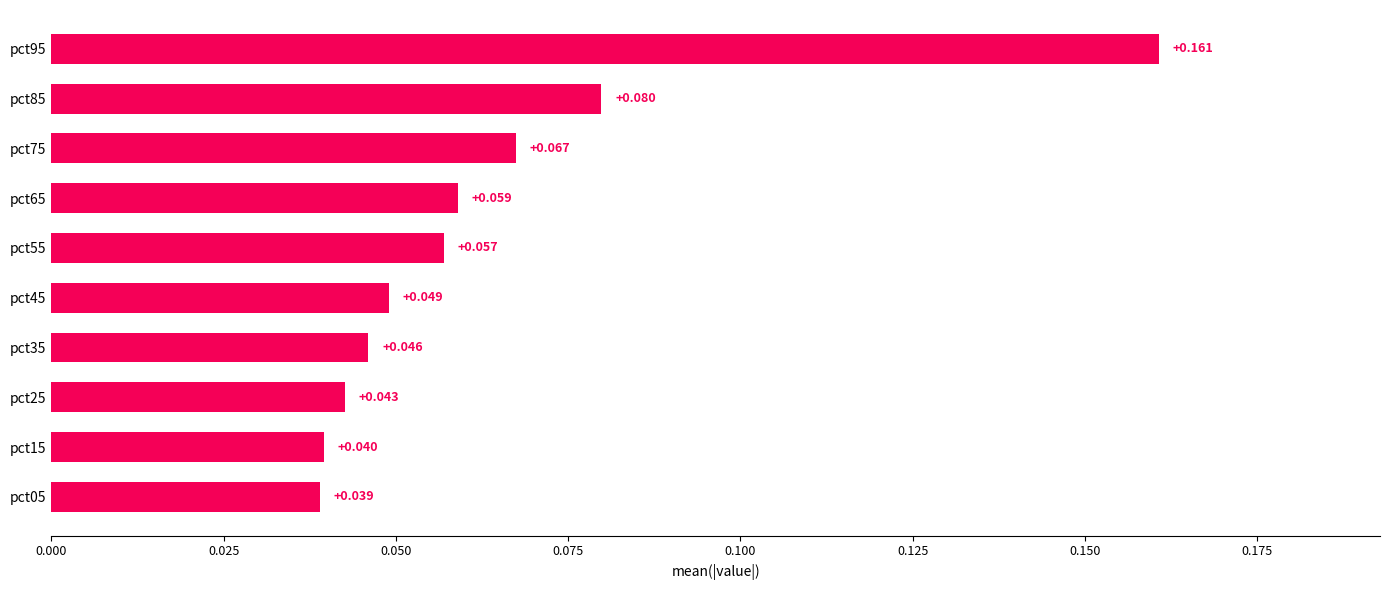

Are the bars horizontal?

Yes